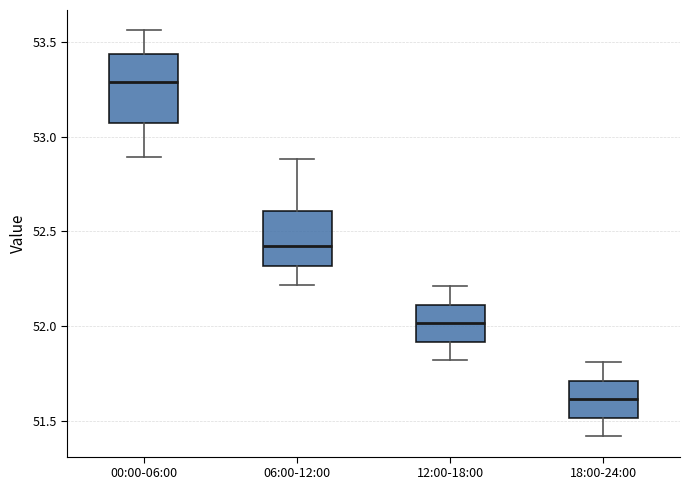

Which box's median line is the highest?

00:00-06:00